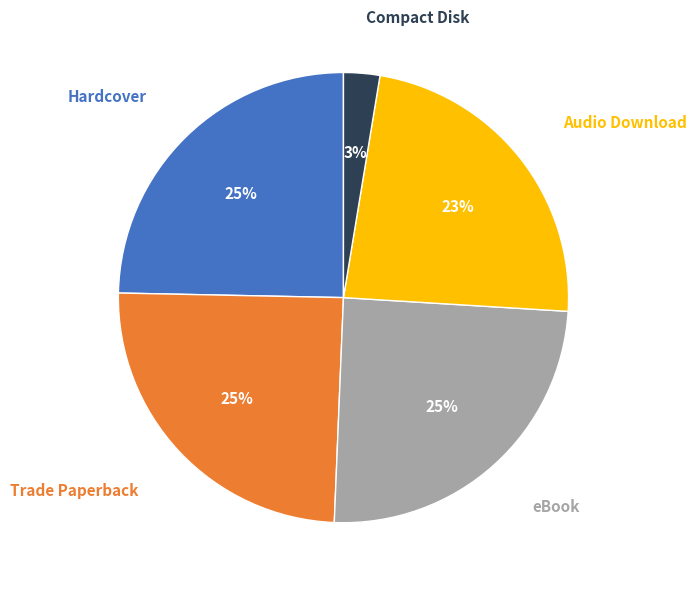

Is there a majority slice in this chart?

No